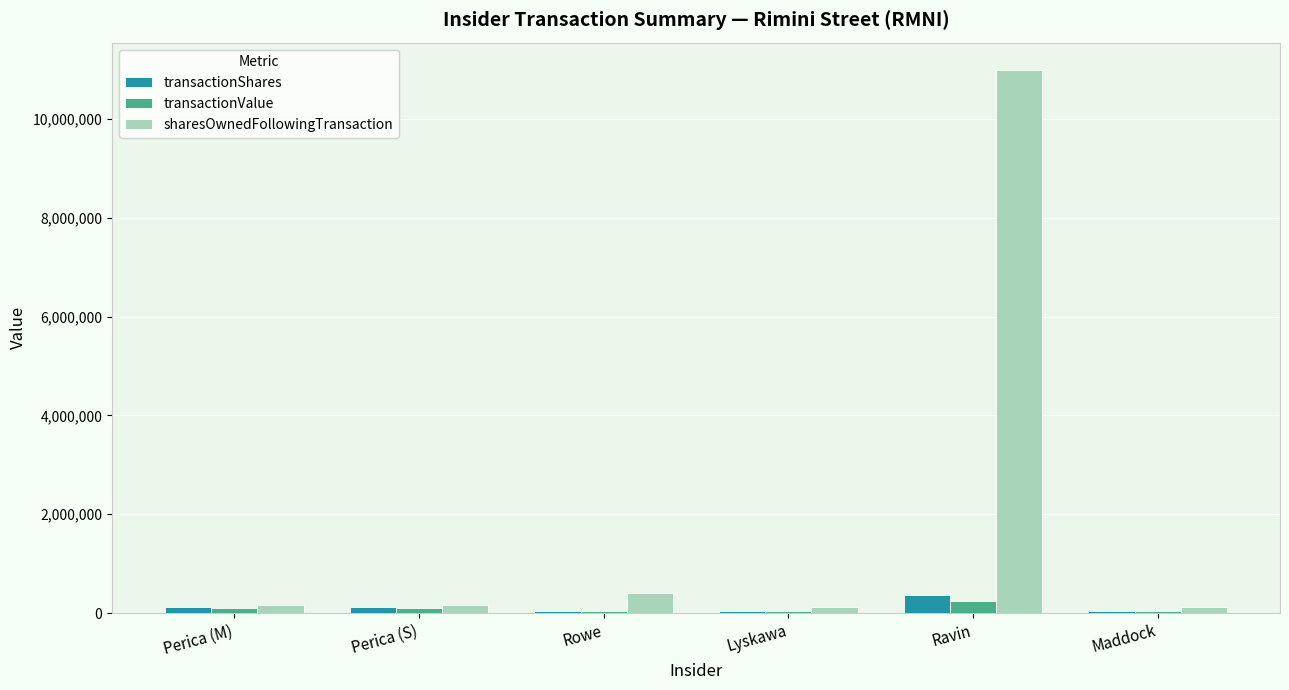

At which label does transactionValue reach its peak?

Ravin